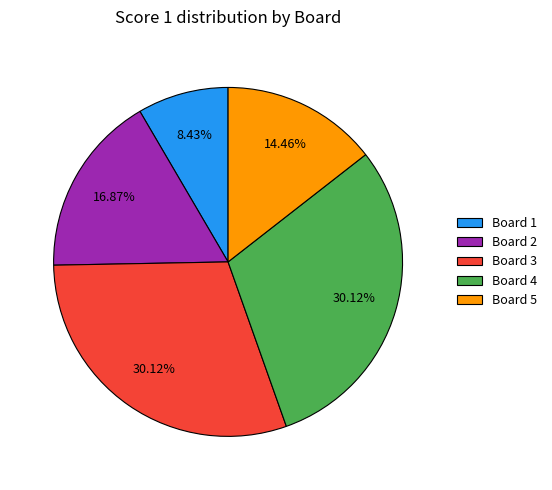

Does Board 3 account for over 50% of the chart?

No